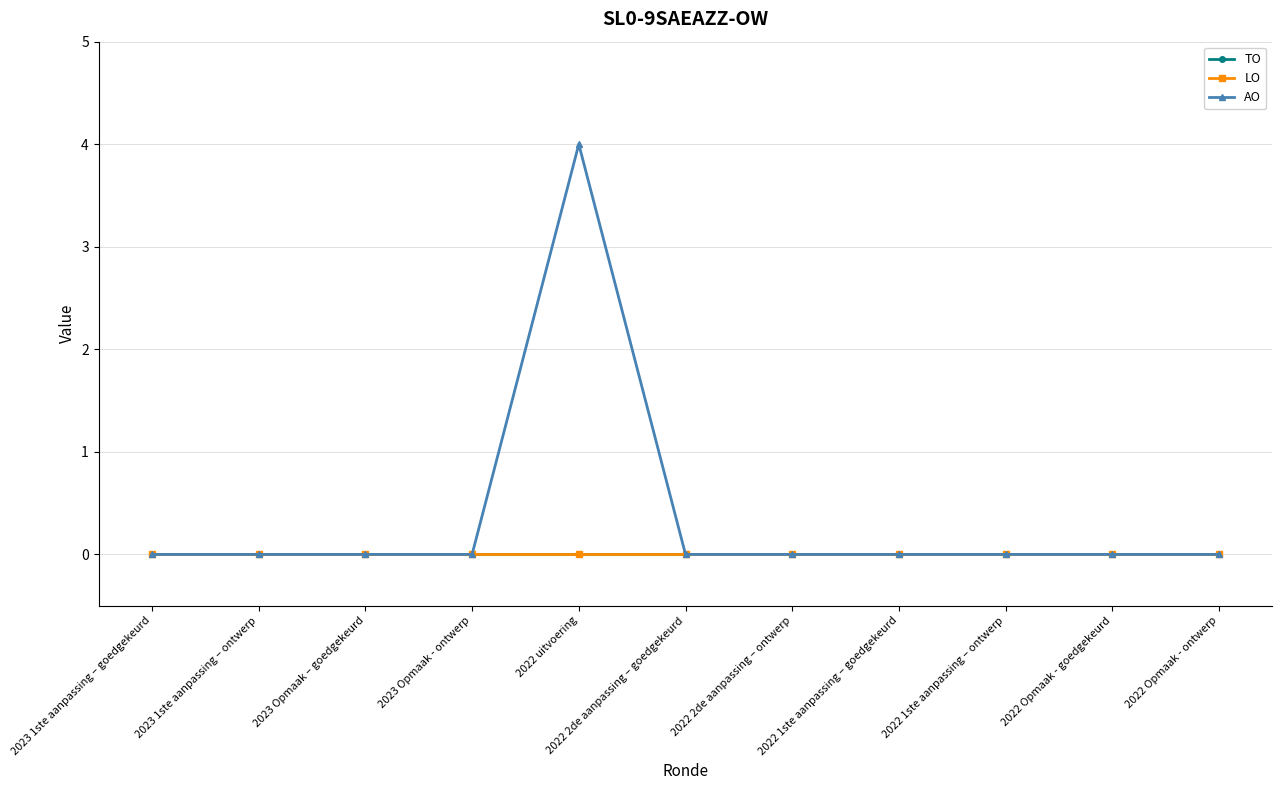

Reading left to right, list all the values displayed in this chart.

TO: 2023 1ste aanpassing – goedgekeurd=0	2023 1ste aanpassing – ontwerp=0	2023 Opmaak – goedgekeurd=0	2023 Opmaak - ontwerp=0	2022 uitvoering=0	2022 2de aanpassing – goedgekeurd=0	2022 2de aanpassing – ontwerp=0	2022 1ste aanpassing – goedgekeurd=0	2022 1ste aanpassing – ontwerp=0	2022 Opmaak - goedgekeurd=0	2022 Opmaak - ontwerp=0
LO: 2023 1ste aanpassing – goedgekeurd=0	2023 1ste aanpassing – ontwerp=0	2023 Opmaak – goedgekeurd=0	2023 Opmaak - ontwerp=0	2022 uitvoering=0	2022 2de aanpassing – goedgekeurd=0	2022 2de aanpassing – ontwerp=0	2022 1ste aanpassing – goedgekeurd=0	2022 1ste aanpassing – ontwerp=0	2022 Opmaak - goedgekeurd=0	2022 Opmaak - ontwerp=0
AO: 2023 1ste aanpassing – goedgekeurd=0	2023 1ste aanpassing – ontwerp=0	2023 Opmaak – goedgekeurd=0	2023 Opmaak - ontwerp=0	2022 uitvoering=4	2022 2de aanpassing – goedgekeurd=0	2022 2de aanpassing – ontwerp=0	2022 1ste aanpassing – goedgekeurd=0	2022 1ste aanpassing – ontwerp=0	2022 Opmaak - goedgekeurd=0	2022 Opmaak - ontwerp=0